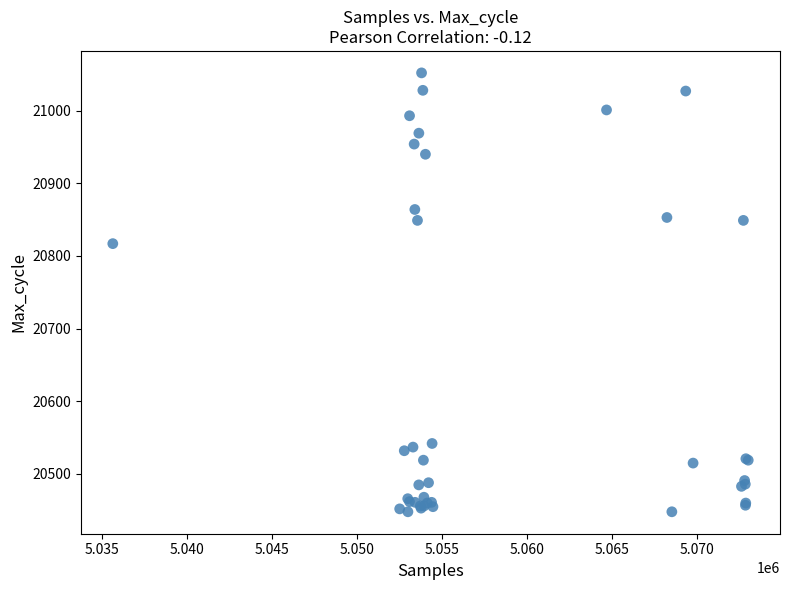

What Y value in the scatter plot is closest to 20750?

20817